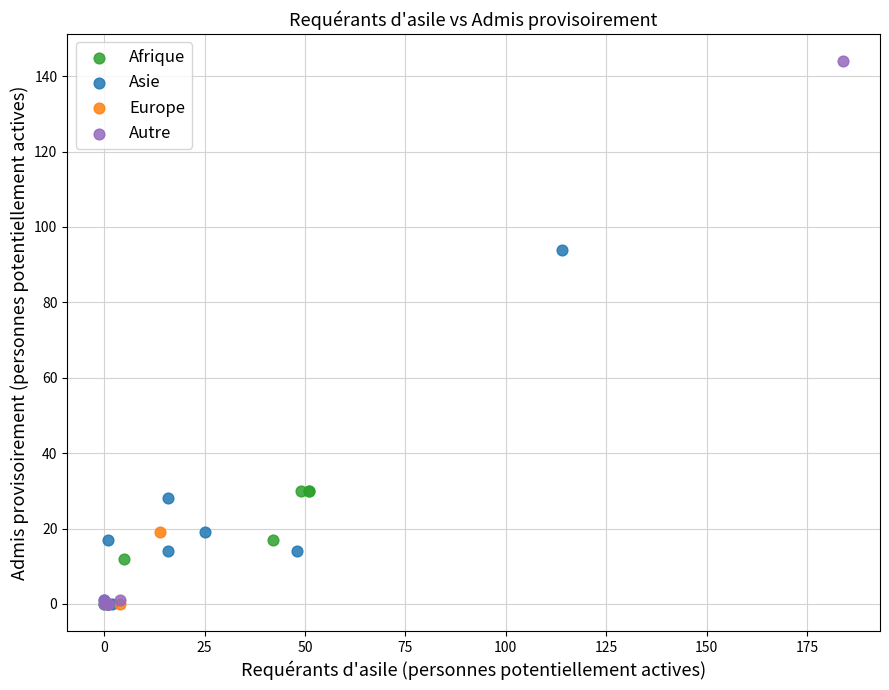

What are all the series names shown in the legend?

Afrique, Asie, Europe, Autre